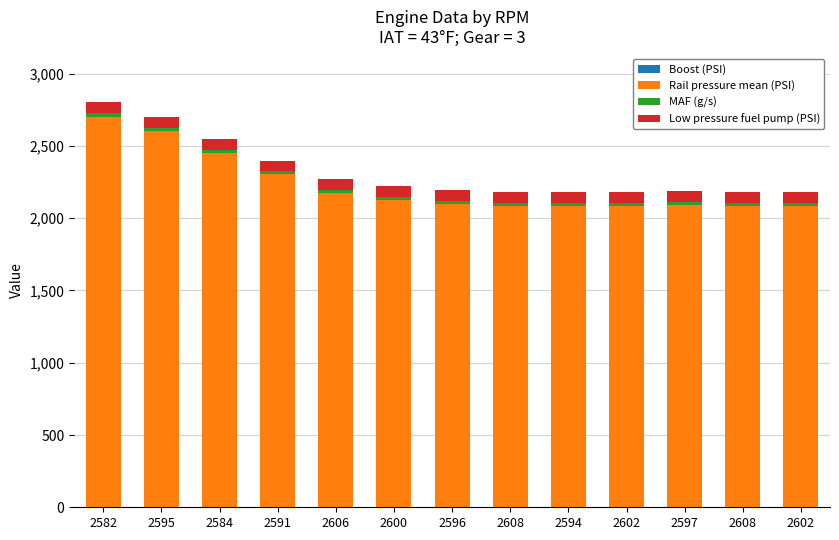

Between 2584 and 2582, which is larger?

2582